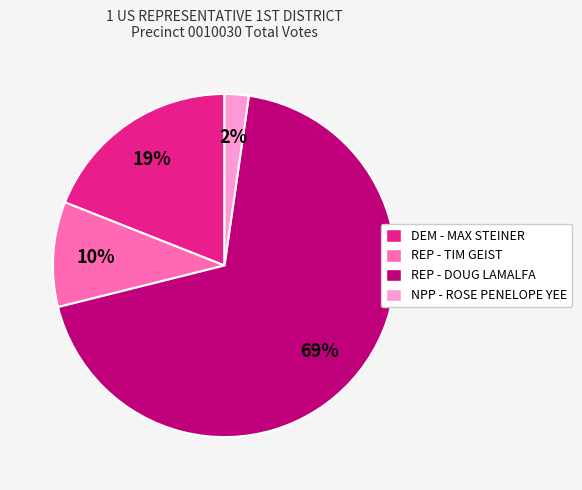

To the nearest percent, what is the difference between the largest and smallest slice percentages?

67%